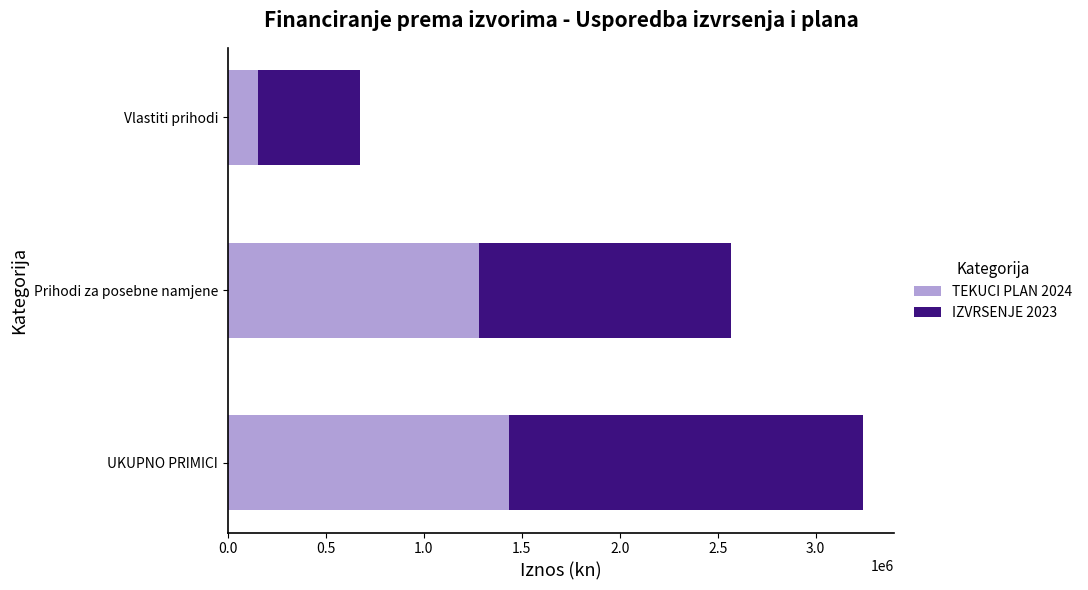

The value of TEKUCI PLAN 2024 at UKUPNO PRIMICI is 2542983.0. True or false?

False